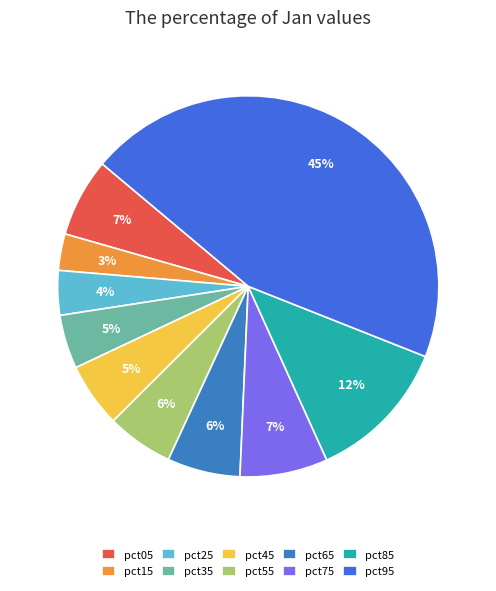

Do pct45 and pct75 together represent more than half of the pie?

No